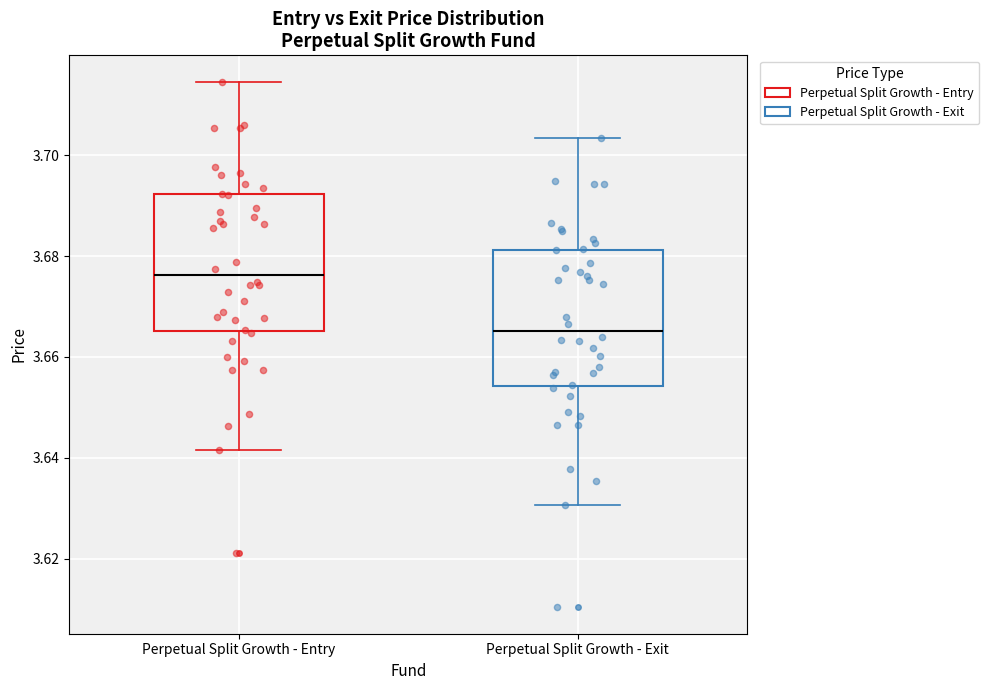

Reading left to right, read every box against the y-axis: the position of its median line, the range the box covers, and the ends of its whiskers. The values are not printed on the chart, so give them approximately, as read against the axis.

Perpetual Split Growth - Entry: median 3.676, box 3.666 to 3.692, whiskers 3.642 to 3.714
Perpetual Split Growth - Exit: median 3.666, box 3.654 to 3.682, whiskers 3.630 to 3.704